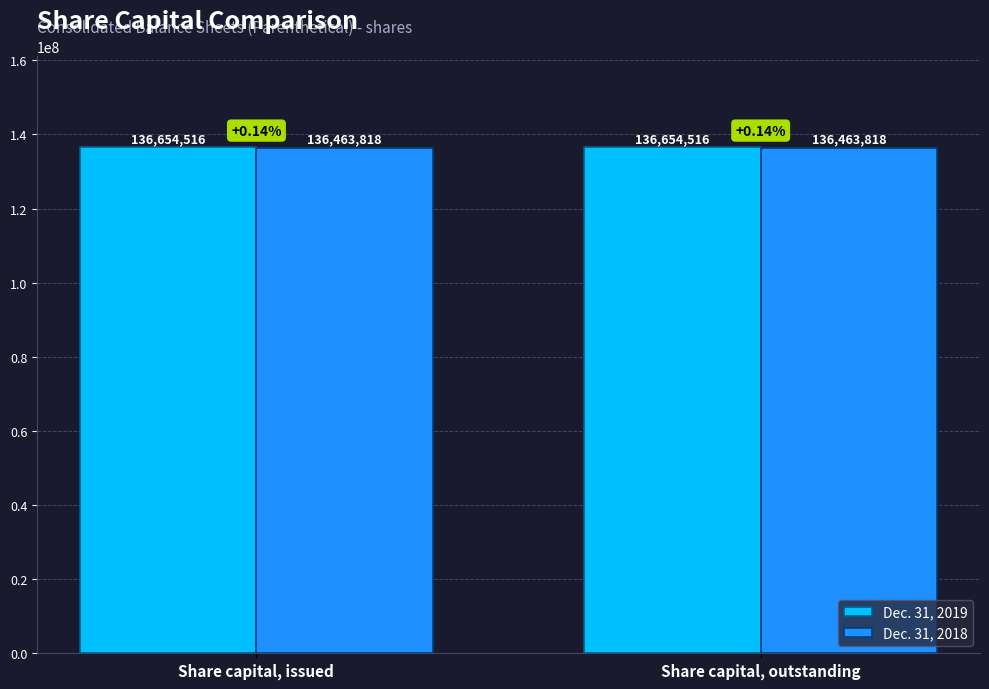

List the series in order of their peak value, highest first.

Dec. 31, 2019, Dec. 31, 2018